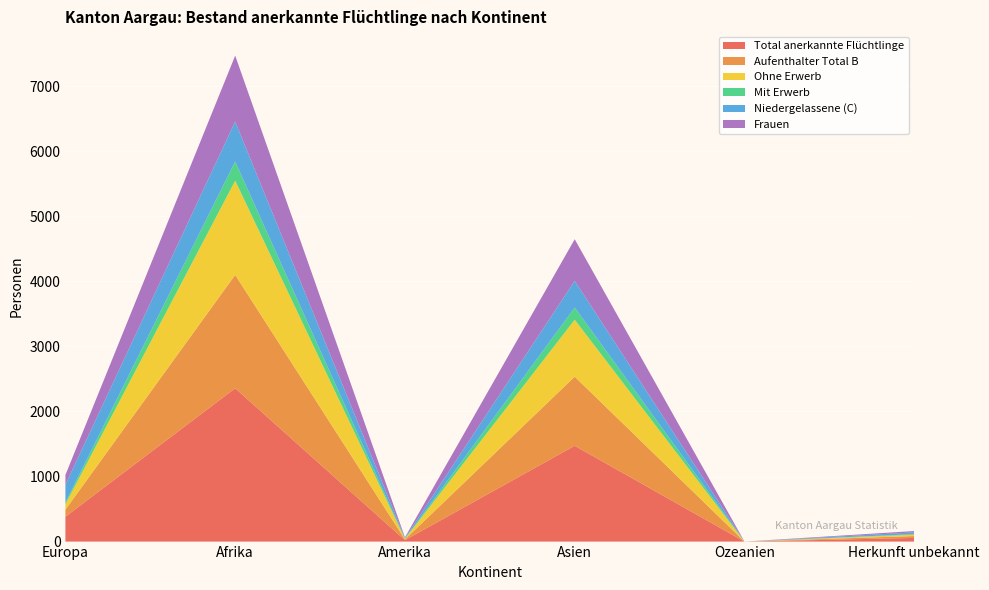

Reading left to right, transcribe all the data shown in this chart.

Total anerkannte Flüchtlinge: Europa=382	Afrika=2356	Amerika=22	Asien=1472	Ozeanien=0	Herkunft unbekannt=56
Aufenthalter Total B: Europa=109	Afrika=1742	Amerika=11	Asien=1062	Ozeanien=0	Herkunft unbekannt=29
Ohne Erwerb: Europa=82	Afrika=1448	Amerika=8	Asien=875	Ozeanien=0	Herkunft unbekannt=21
Mit Erwerb: Europa=27	Afrika=294	Amerika=3	Asien=187	Ozeanien=0	Herkunft unbekannt=8
Niedergelassene (C): Europa=273	Afrika=614	Amerika=11	Asien=410	Ozeanien=0	Herkunft unbekannt=27
Frauen: Europa=151	Afrika=1013	Amerika=10	Asien=640	Ozeanien=0	Herkunft unbekannt=21